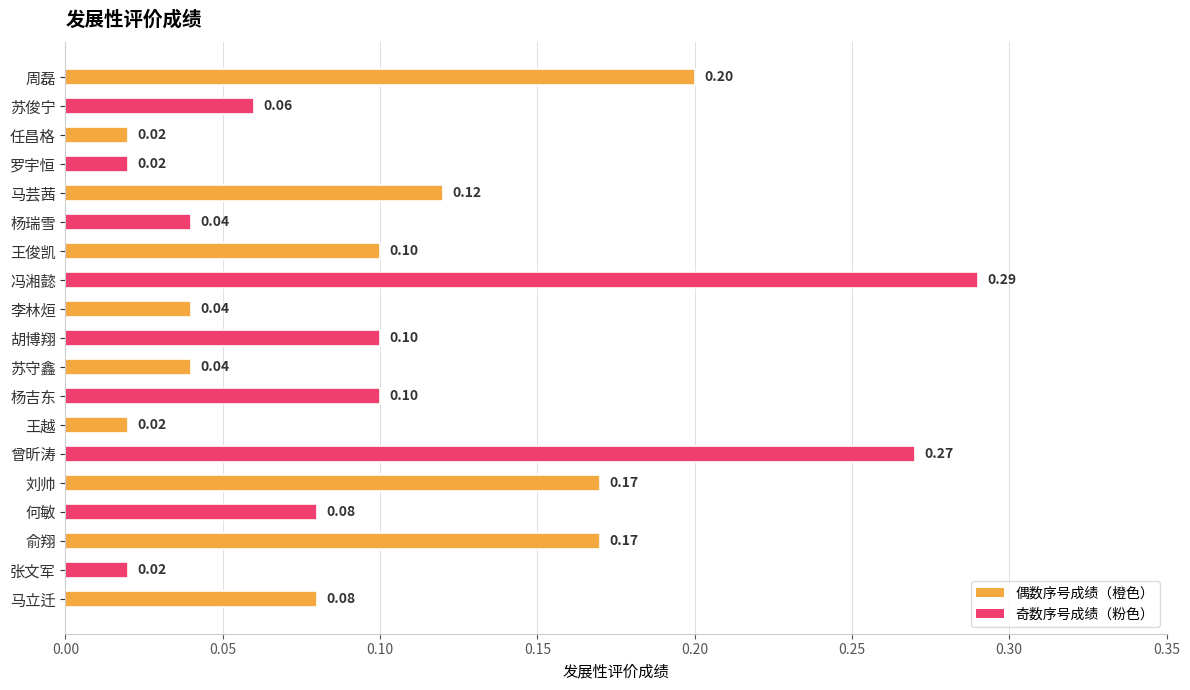

What is the sum of all values?

1.9